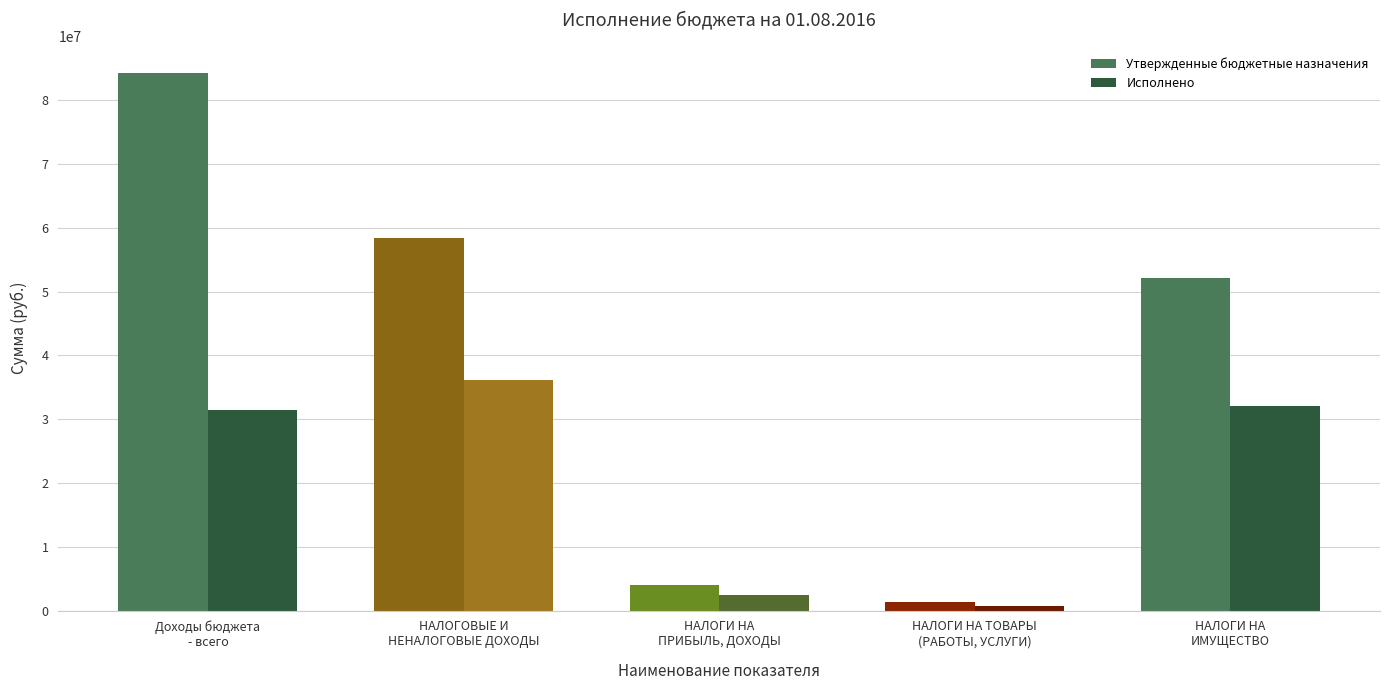

The value of Утвержденные бюджетные назначения at НАЛОГОВЫЕ И
НЕНАЛОГОВЫЕ ДОХОДЫ is 104243526.0. True or false?

False